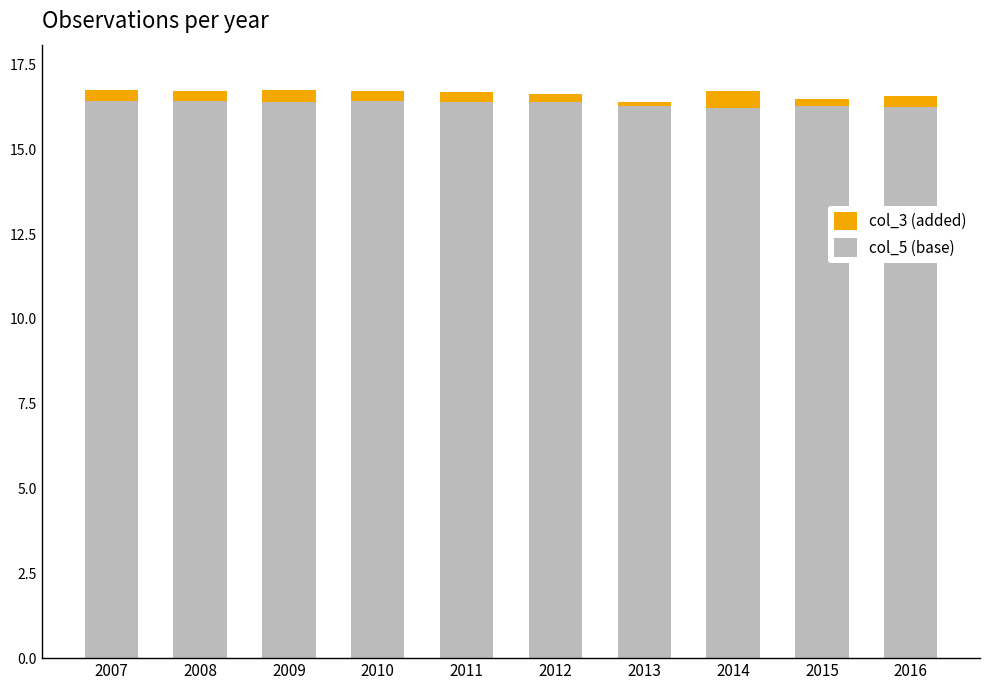

The value of col_5 (base) at 2008 is 16.4. True or false?

True